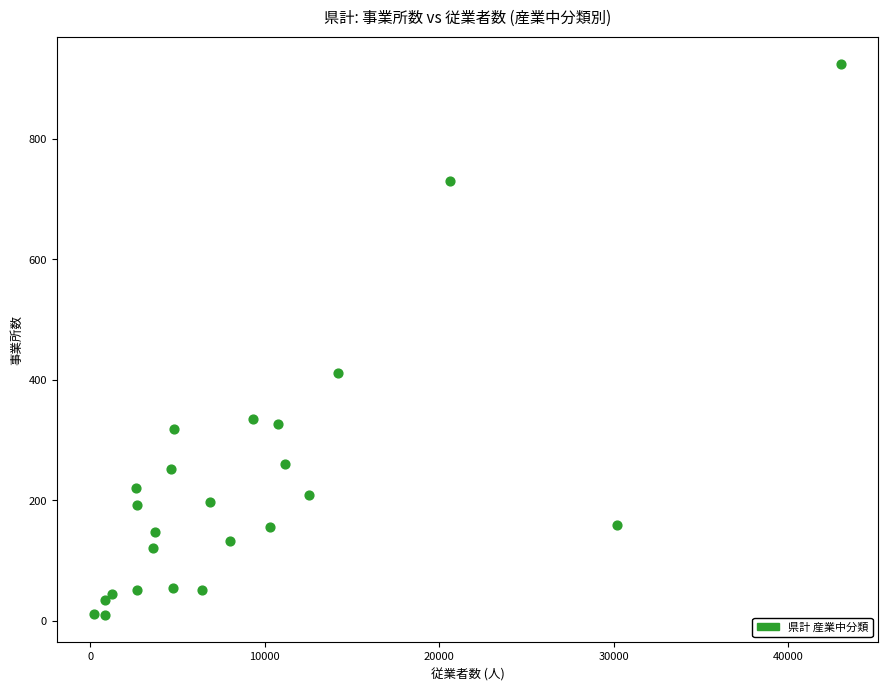

What is the range of X values (max minus min)?

42795